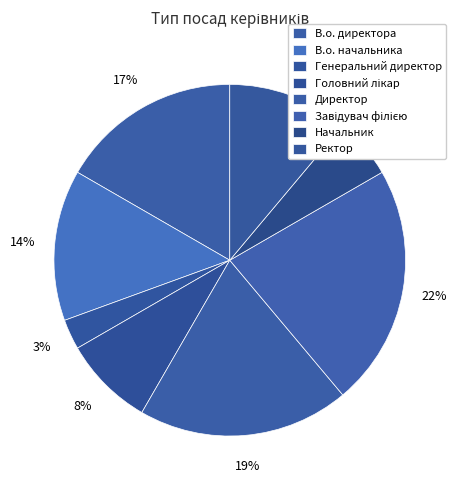

How many slices are in this pie chart?

8